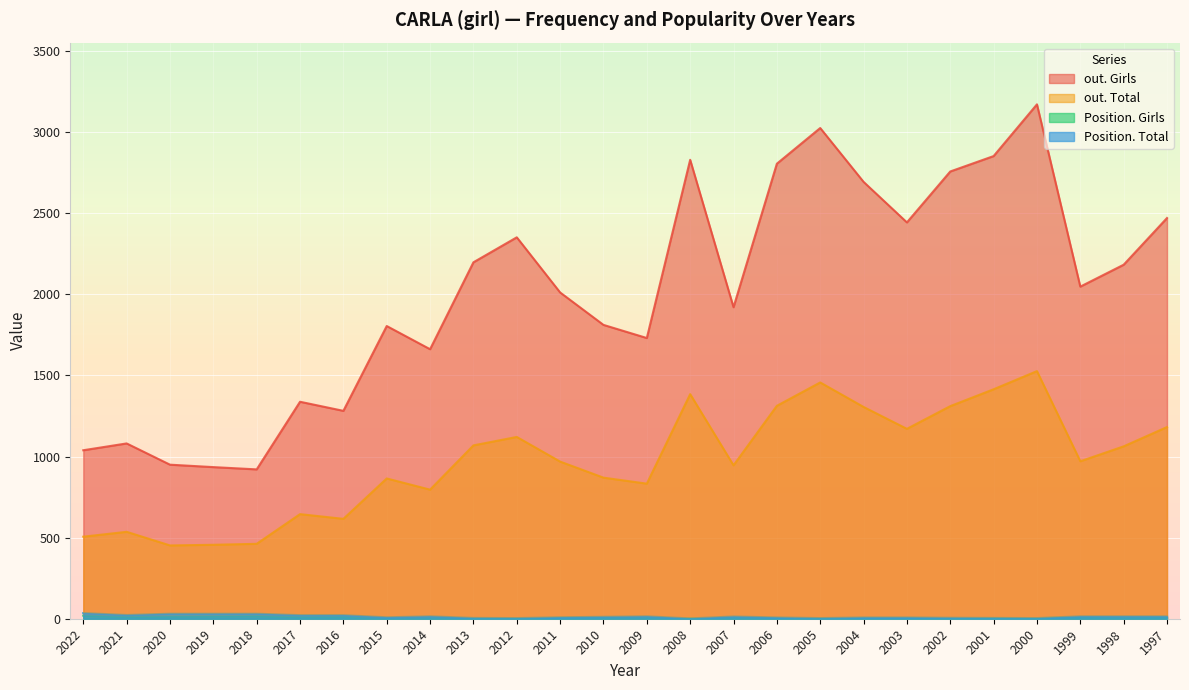

What are all the series names shown in the legend?

Position. Total, Position. Girls, out. Total, out. Girls